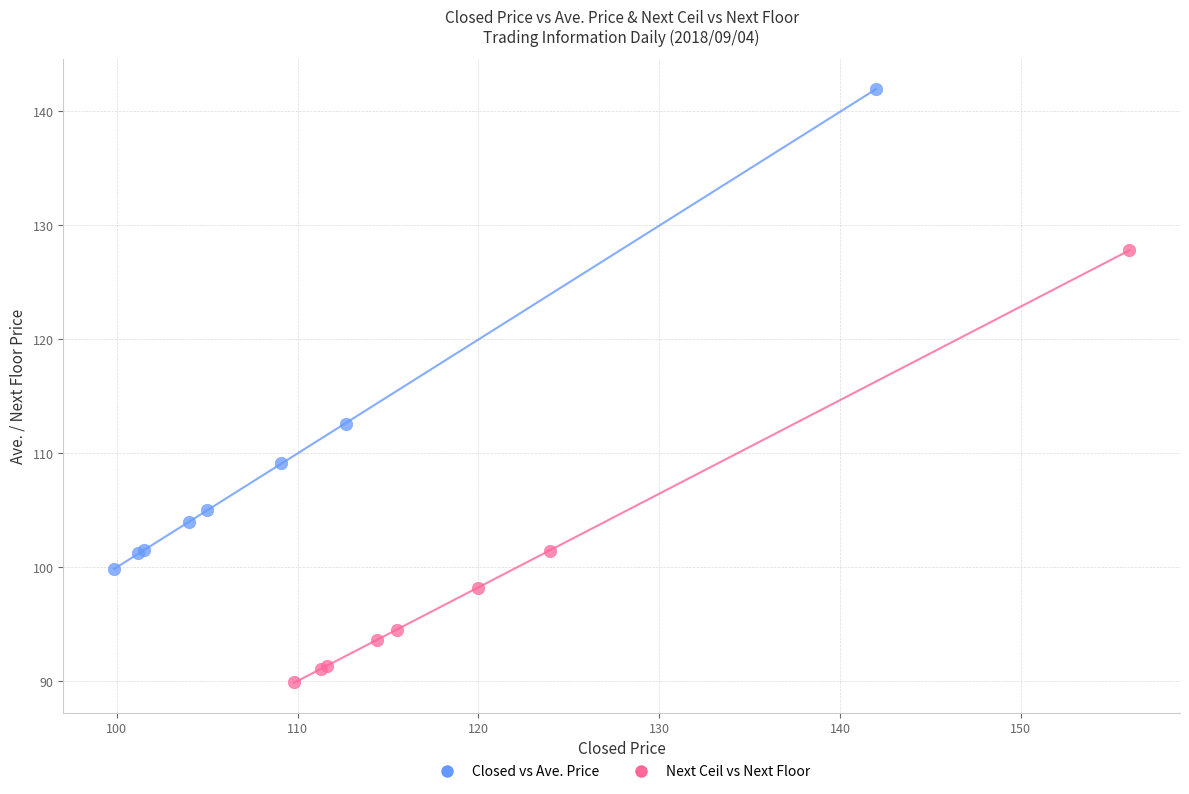

Which series has the largest Y range (max minus min)?

Closed vs Ave. Price